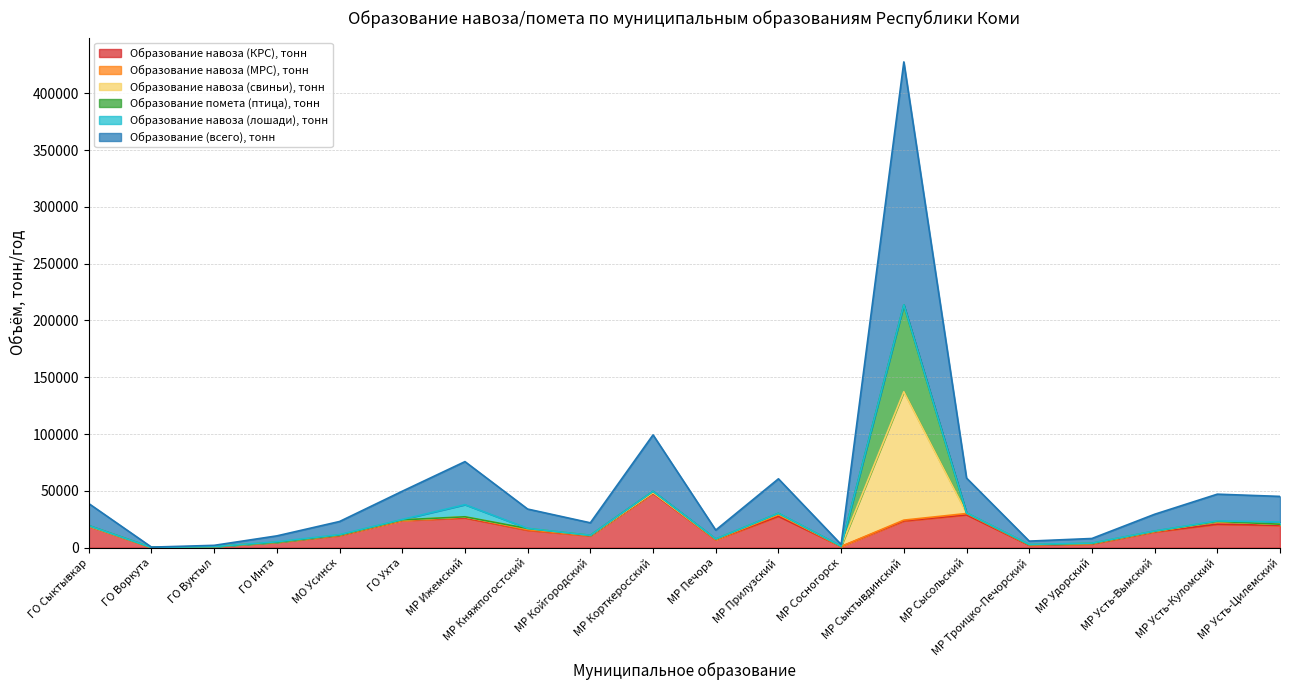

Which series ends up on top after the final intersection of Образование навоза (МРС), тонн and Образование навоза (свиньи), тонн?

Образование навоза (МРС), тонн